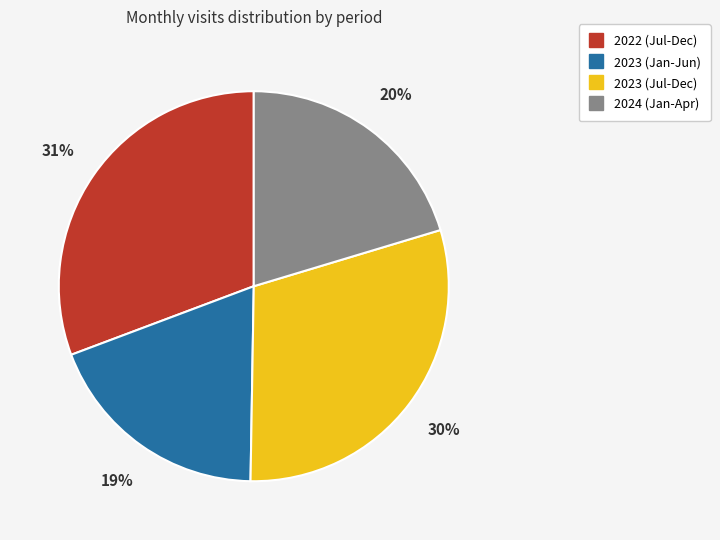

To the nearest percent, what is the difference between the largest and smallest slice percentages?

12%